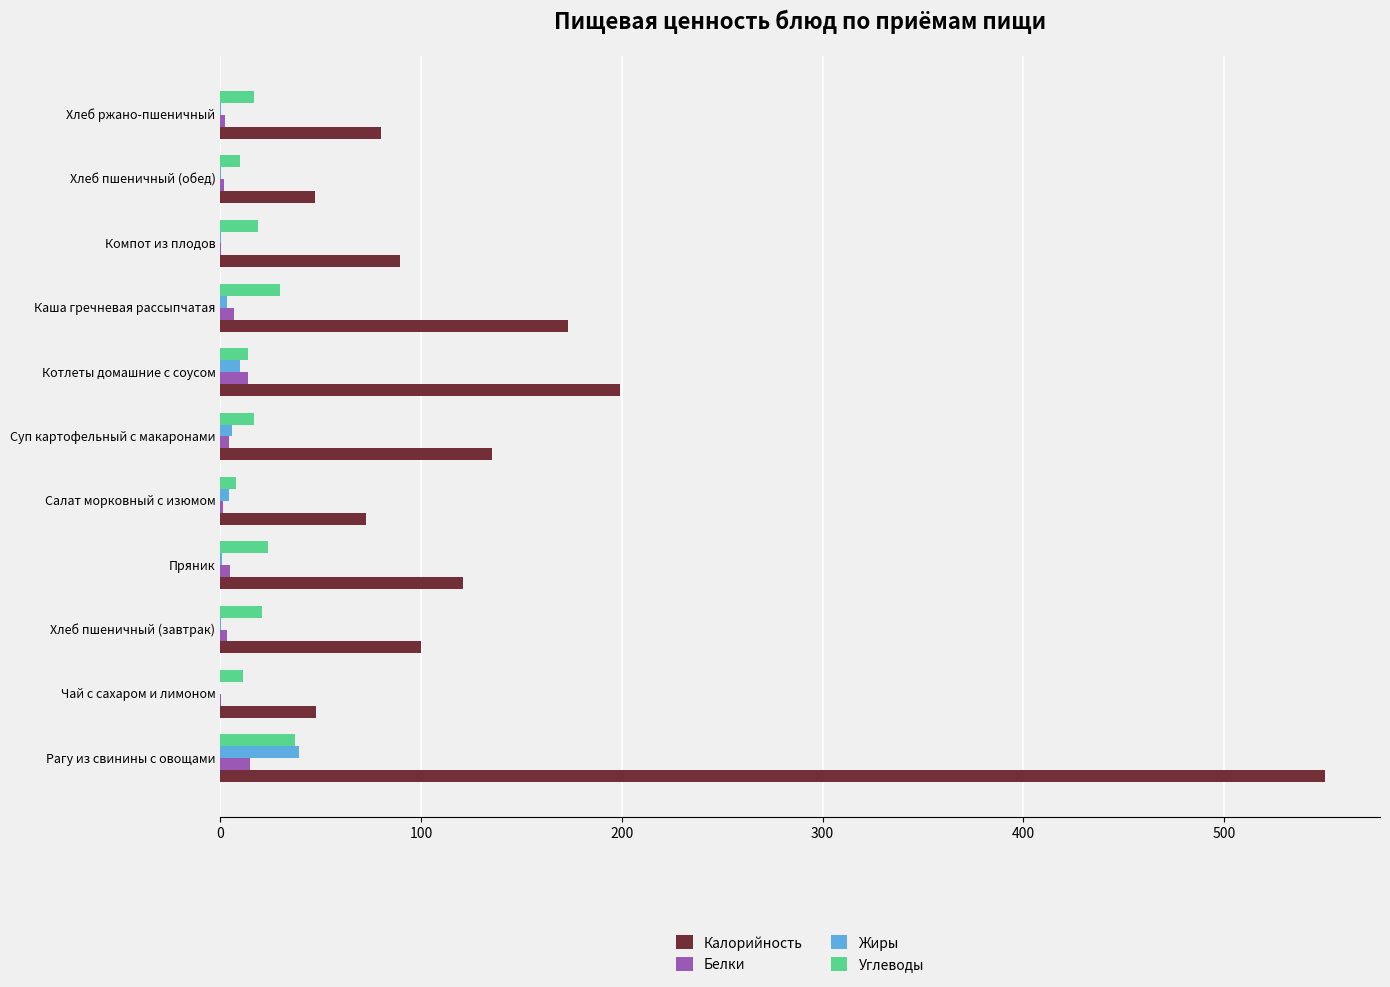

What is the sum of all Калорийность values?

1615.4